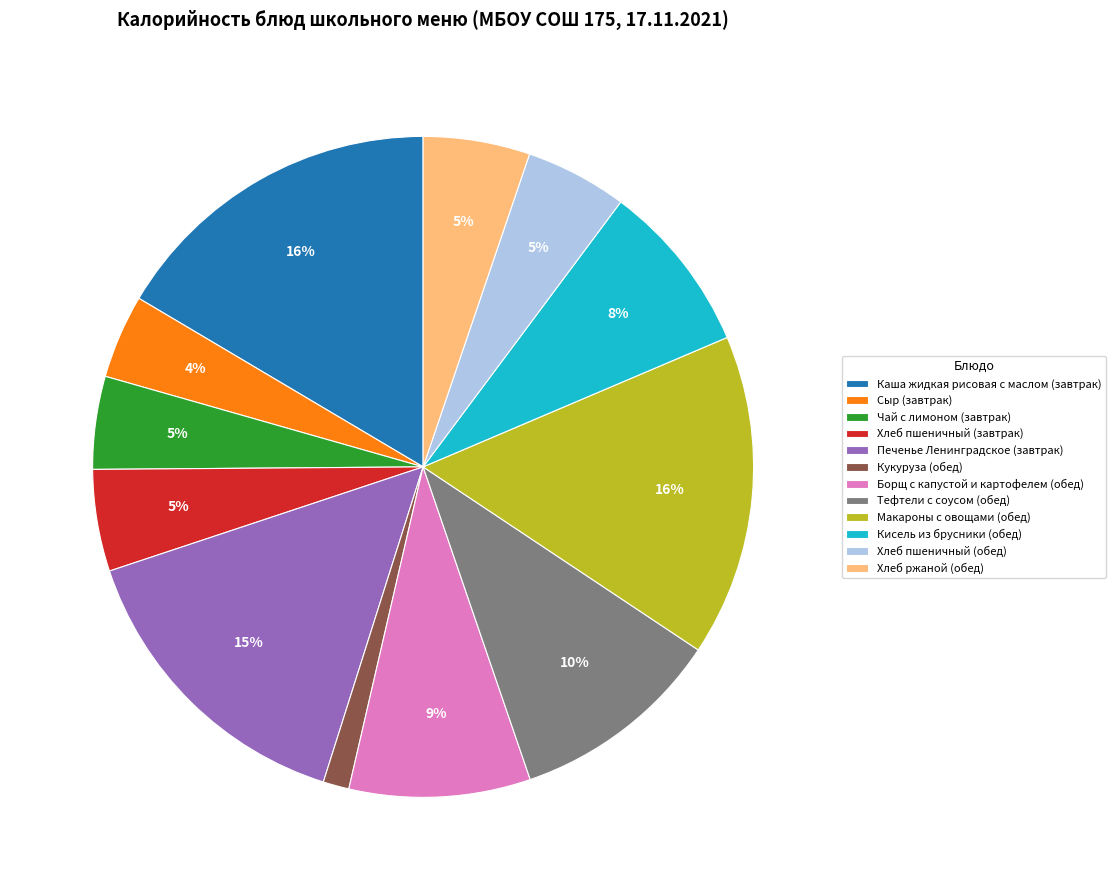

Is the sum of Хлеб ржаной (обед) and Макароны с овощами (обед) greater than half?

No